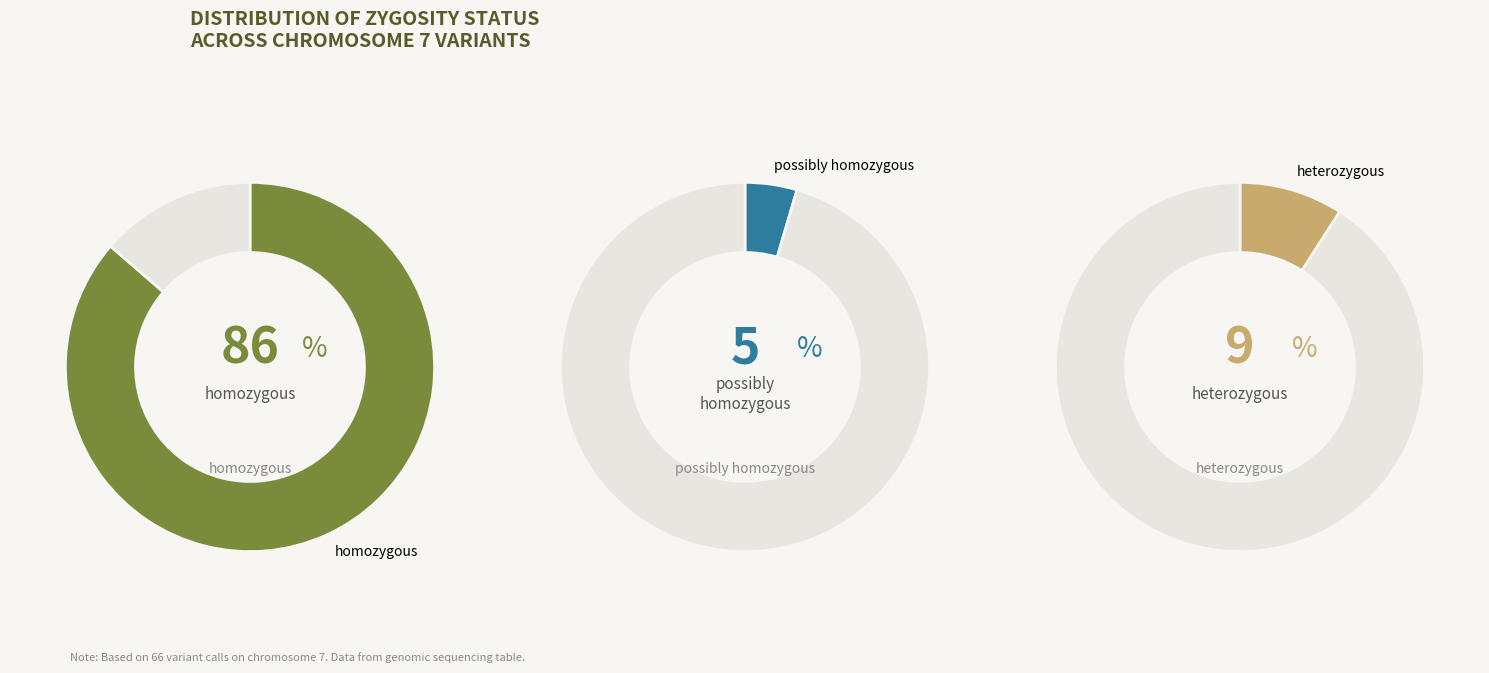

Approximately how many times larger is the value at possibly homozygous compared to homozygous?

0.1